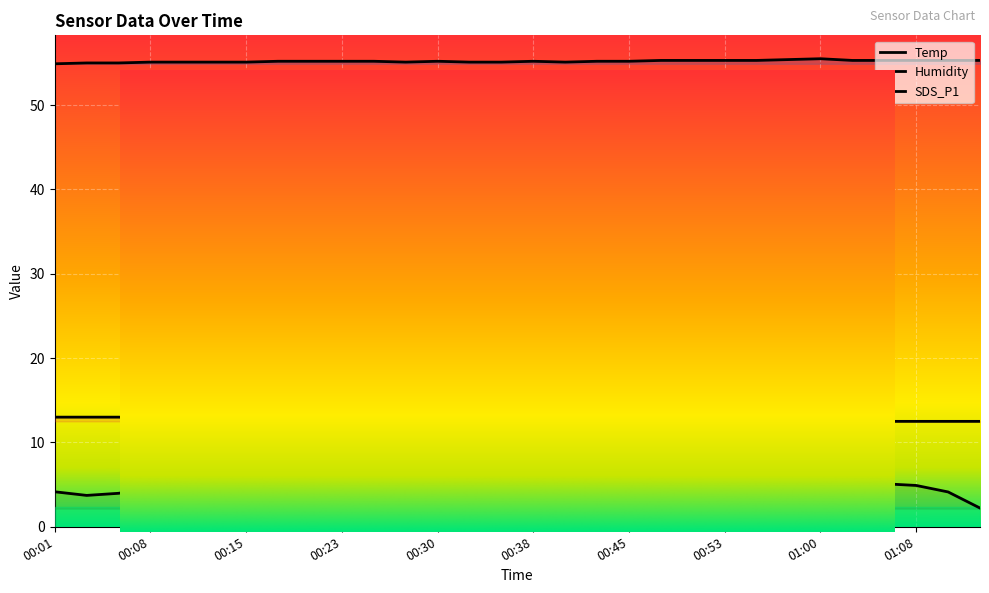

At which category is the sum across all series the highest?

00:18